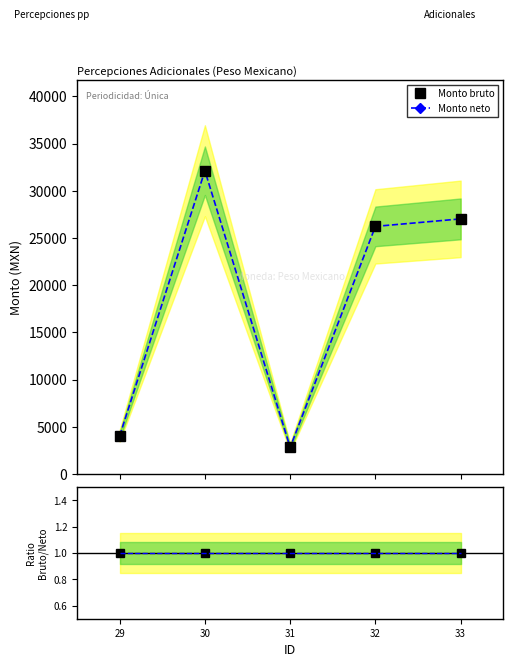

Which has a higher value, 32 or 30?

30